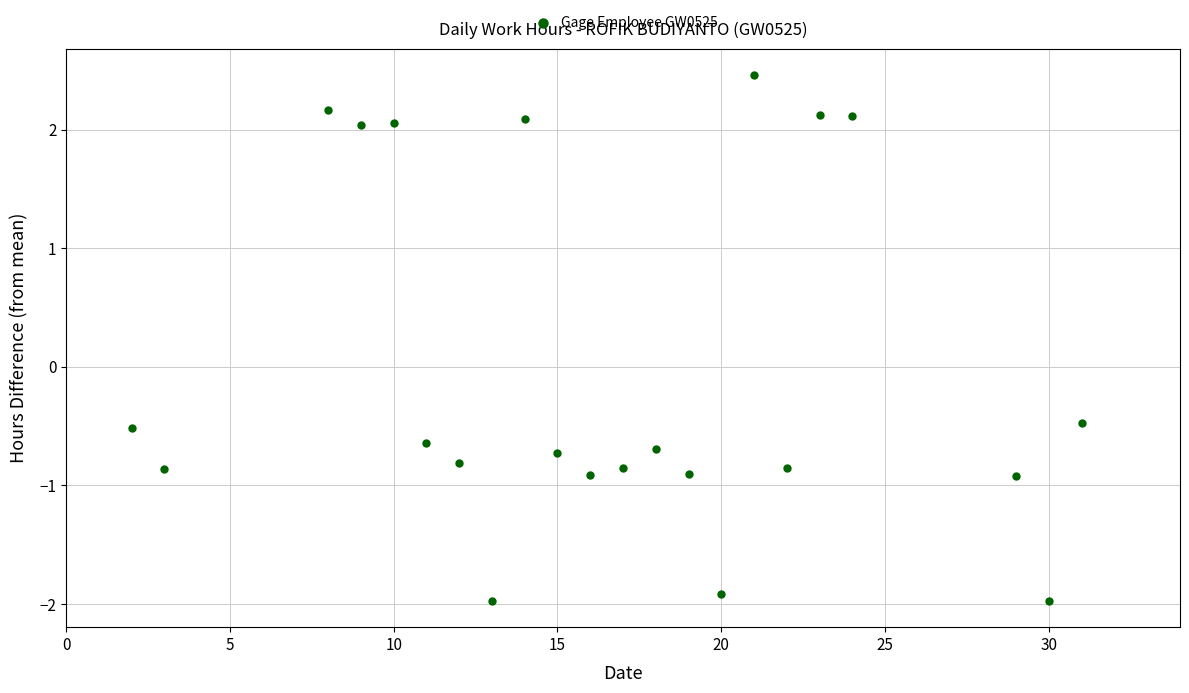

What is the range of Y values (max minus min)?

4.4